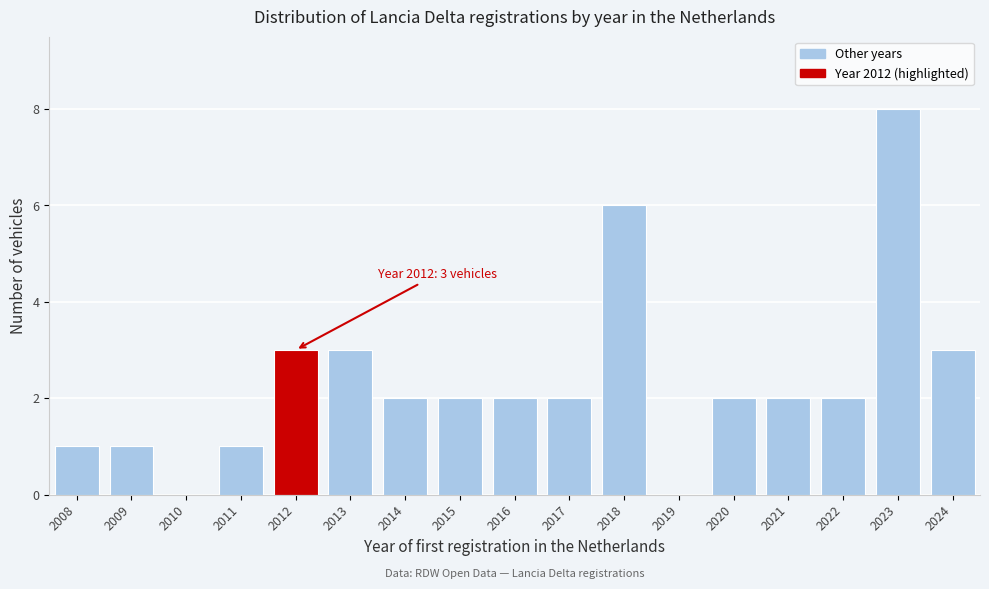

Reading right to left, transcribe all the data shown in this chart.

2024=3	2023=8	2022=2	2021=2	2020=2	2019=0	2018=6	2017=2	2016=2	2015=2	2014=2	2013=3	2012=3	2011=1	2010=0	2009=1	2008=1